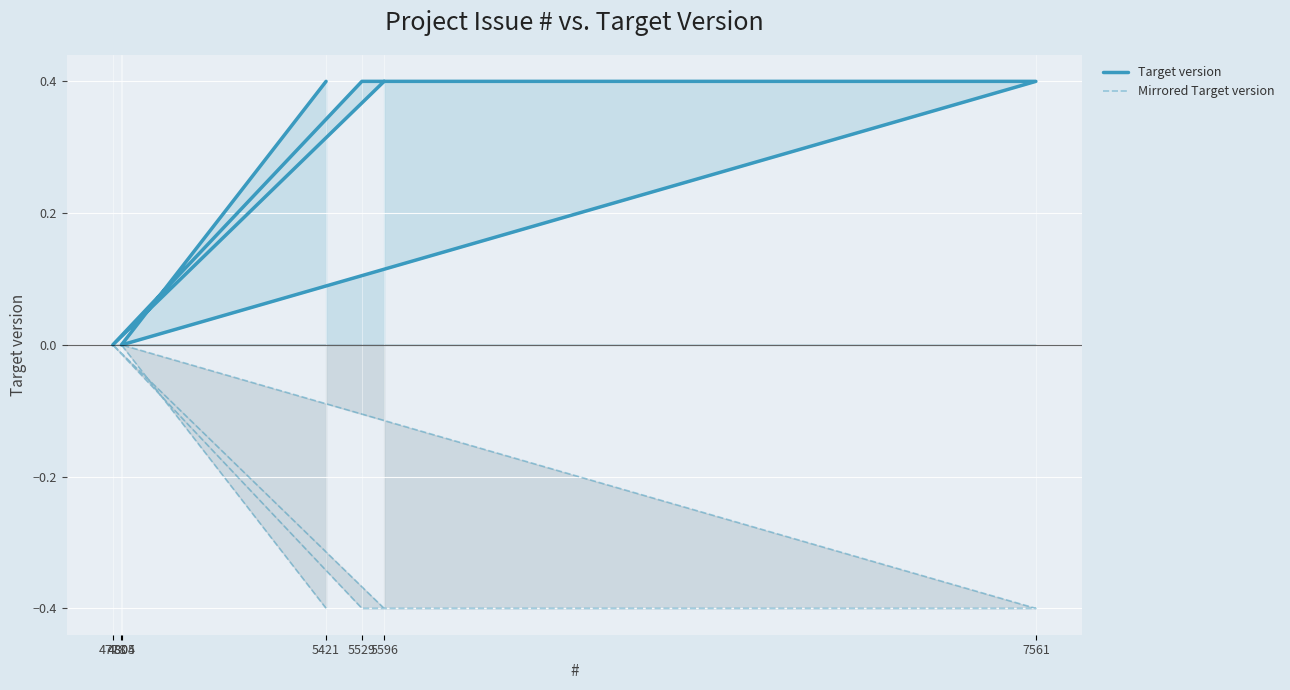

How many negative values does the Mirrored Target version series have?

4